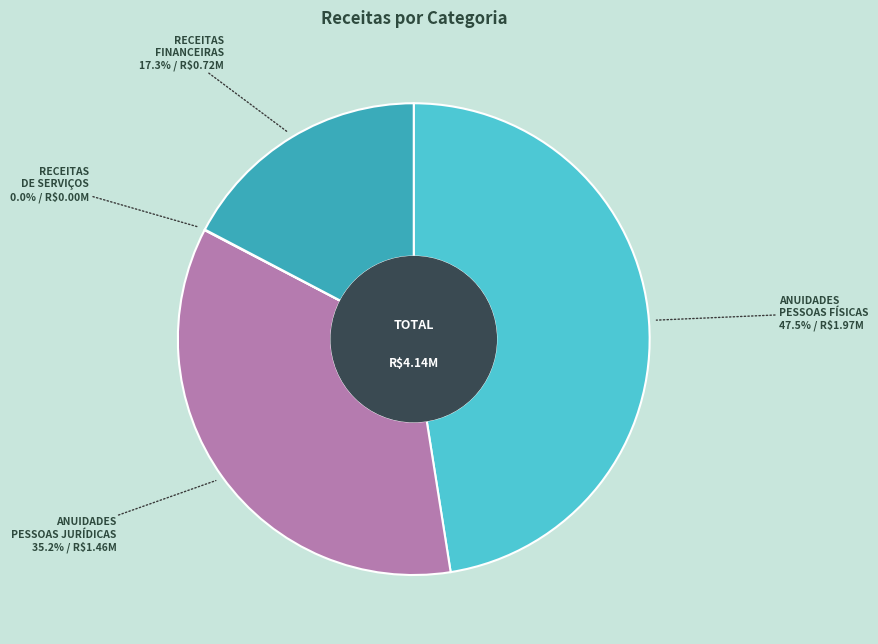

Between RECEITAS FINANCEIRAS and ANUIDADES PESSOAS JURÍDICAS, which is larger?

ANUIDADES PESSOAS JURÍDICAS